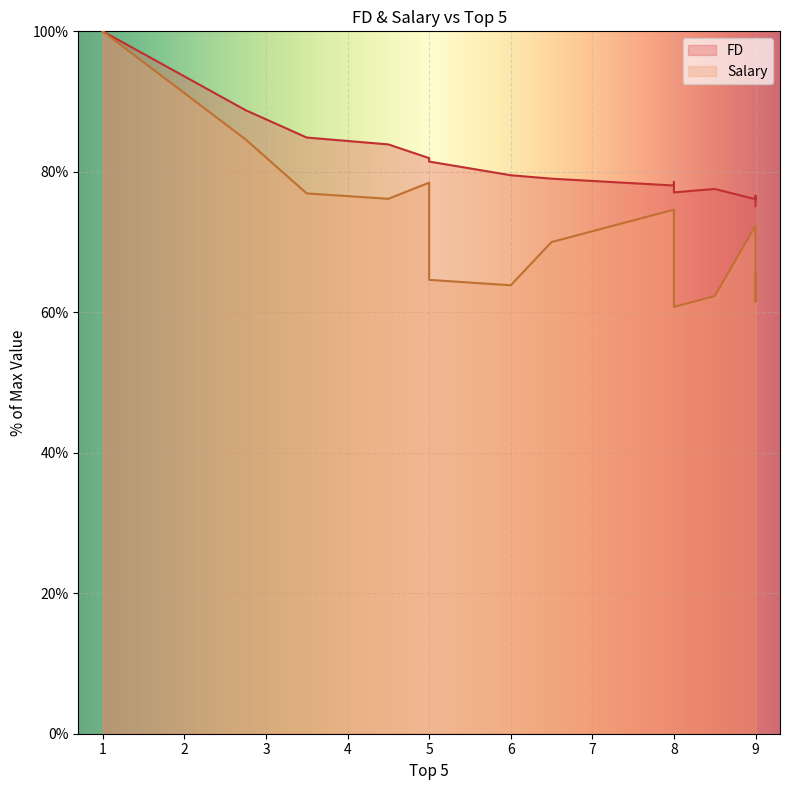

True or false: Salary and FD cross at least once.

False